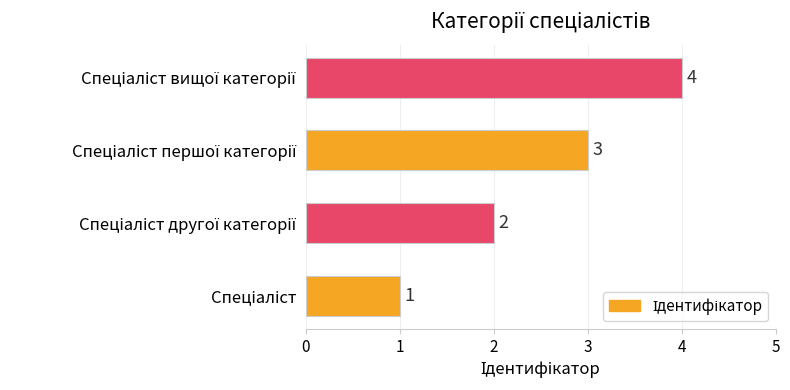

What is the difference between the maximum and minimum values?

3